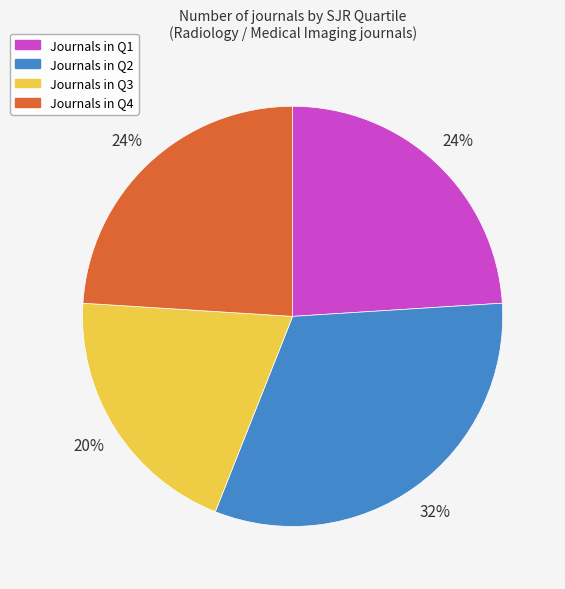

To the nearest percent, what is the difference between the largest and smallest slice percentages?

12%